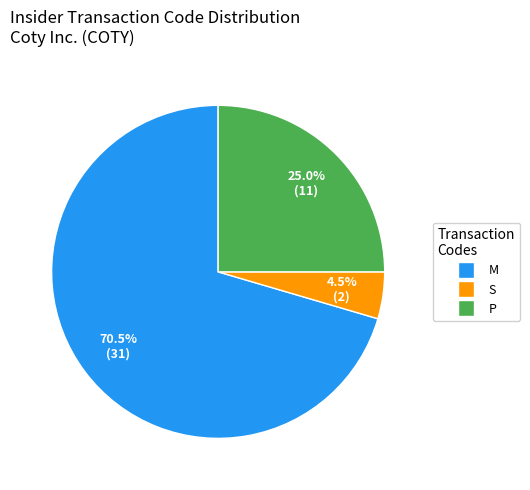

Is there a majority slice in this chart?

Yes